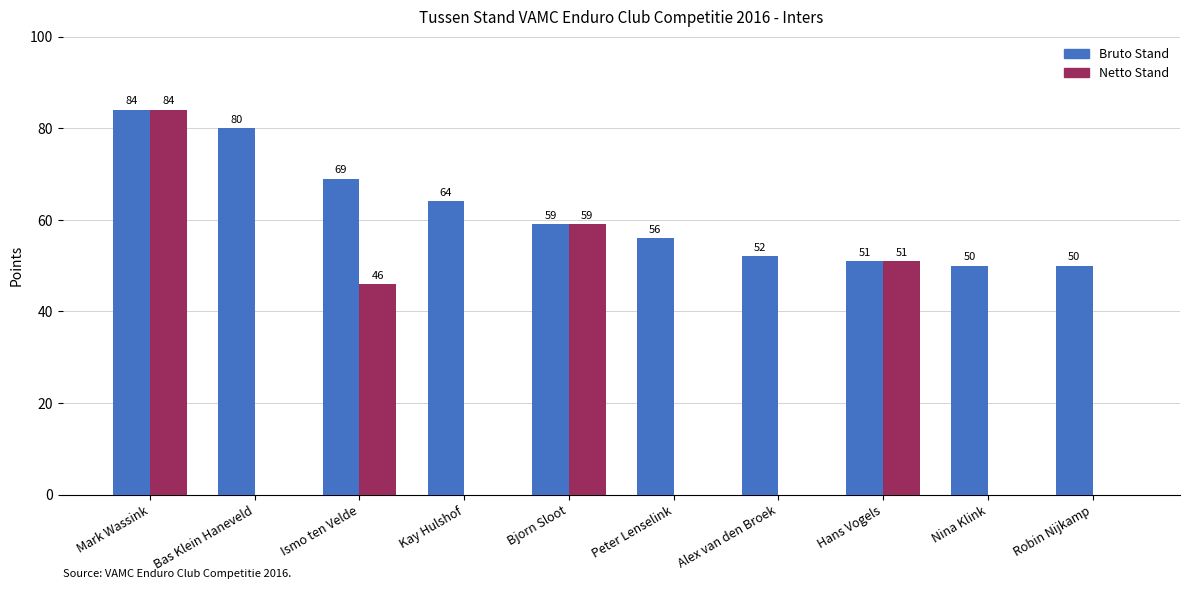

Does the chart contain stacked bars?

No